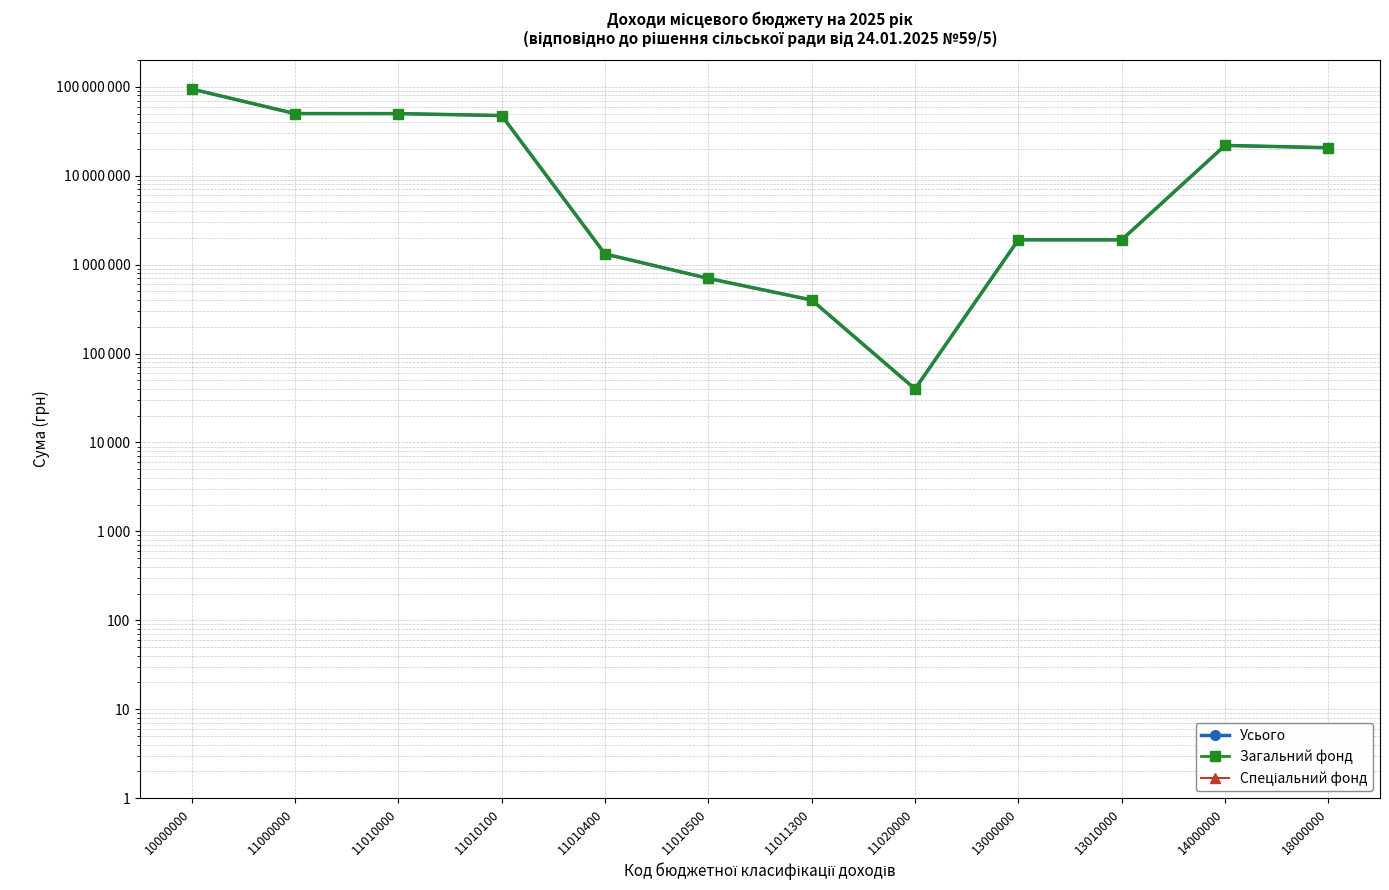

List the series in order of their peak value, lowest first.

Усього, Загальний фонд, Спеціальний фонд